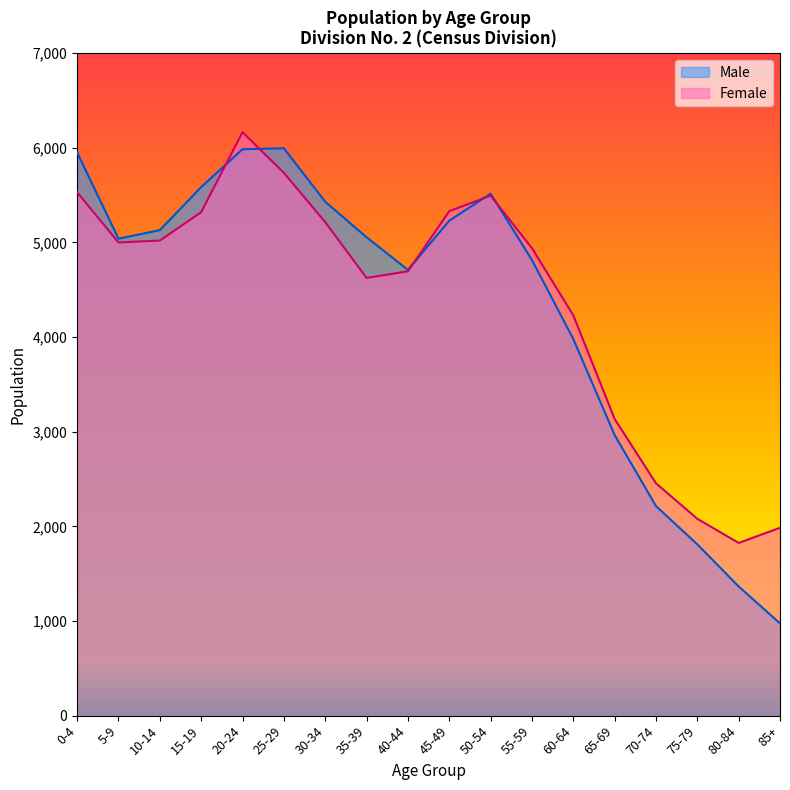

Which series changed the most between 30-34 and 45-49?

Male